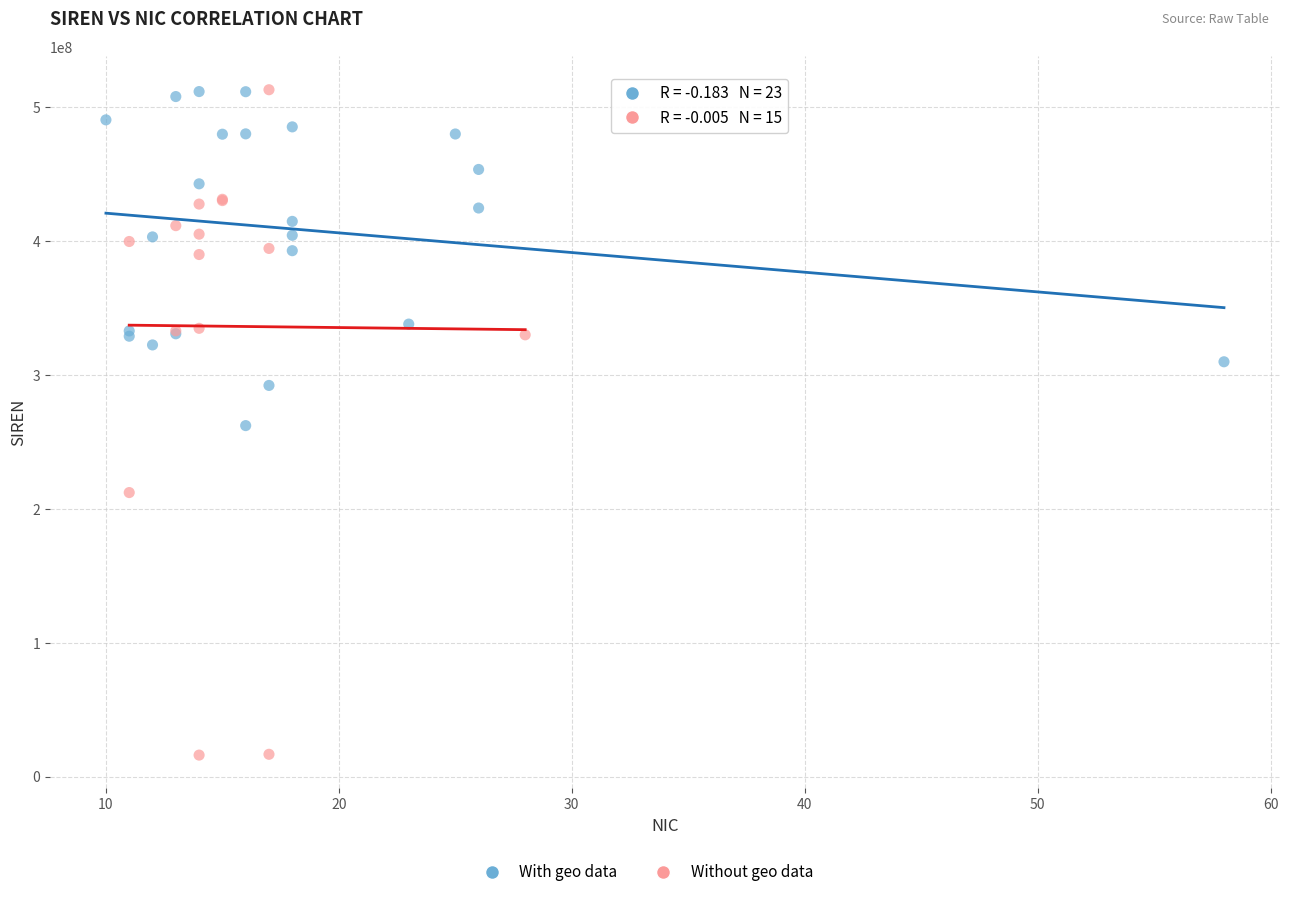

Which series reaches the minimum Y coordinate?

Without geo data